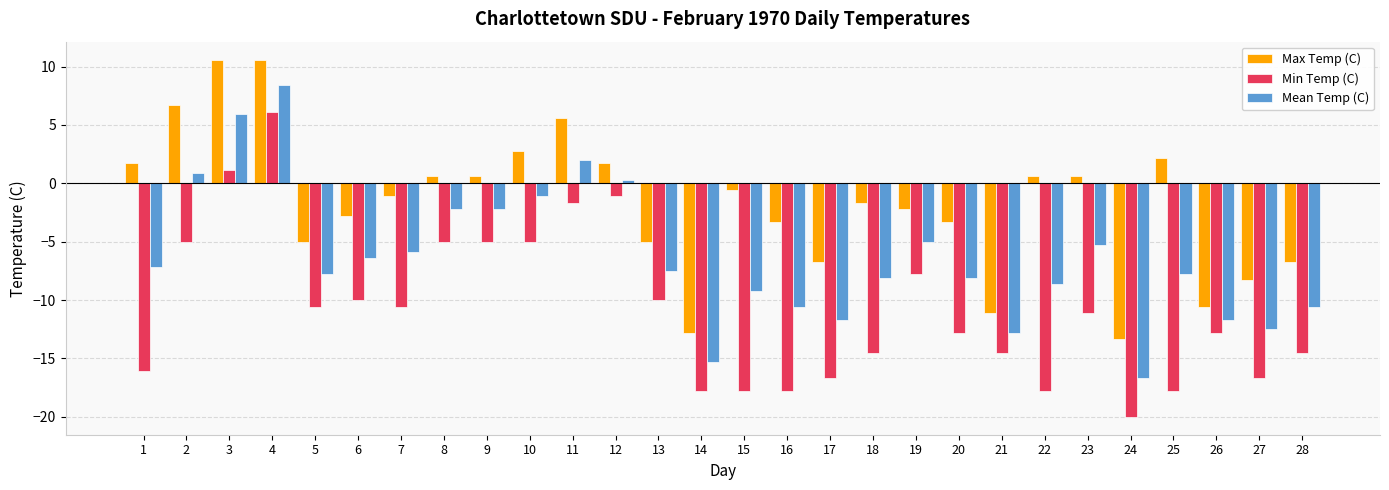

What are all the series names shown in the legend?

Max Temp (C), Min Temp (C), Mean Temp (C)